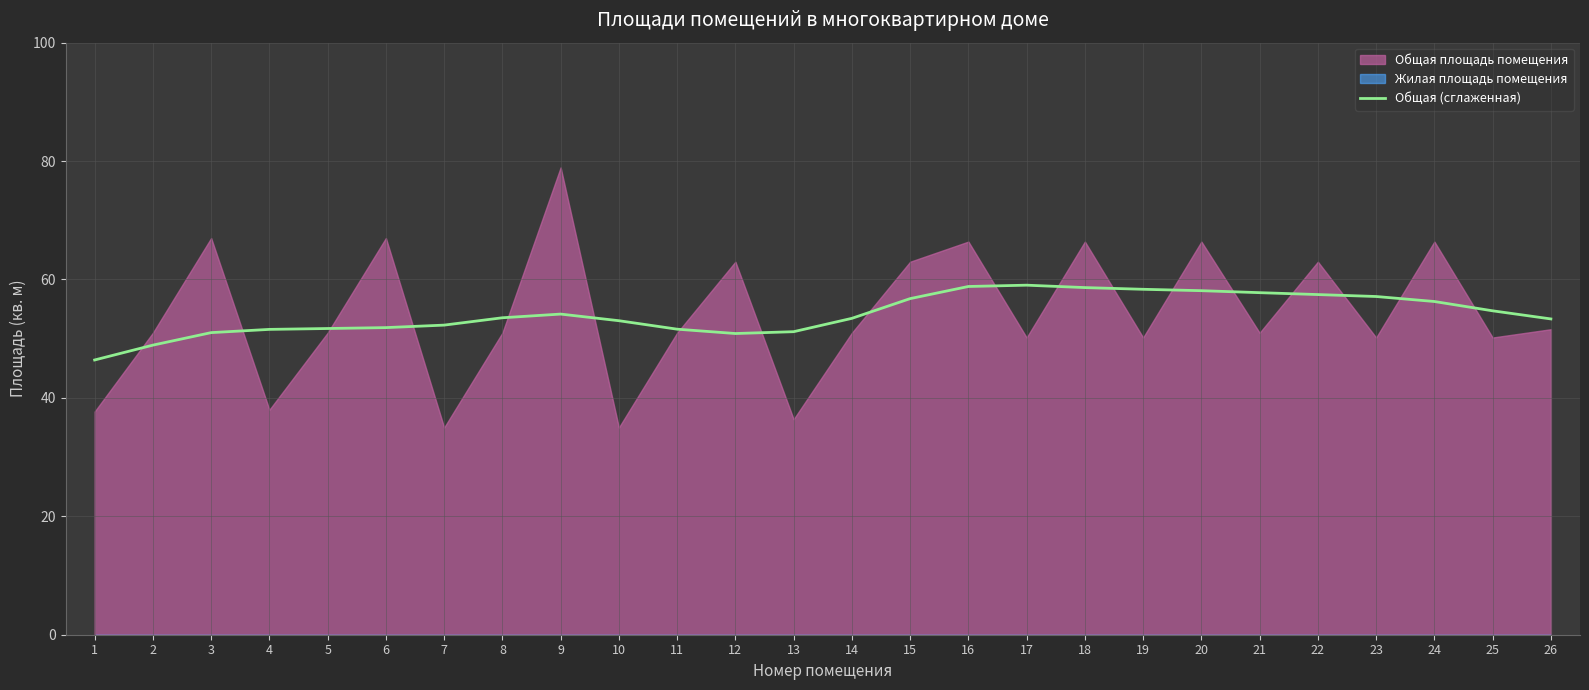

What is the minimum value for Общая (сглаженная)?

46.4